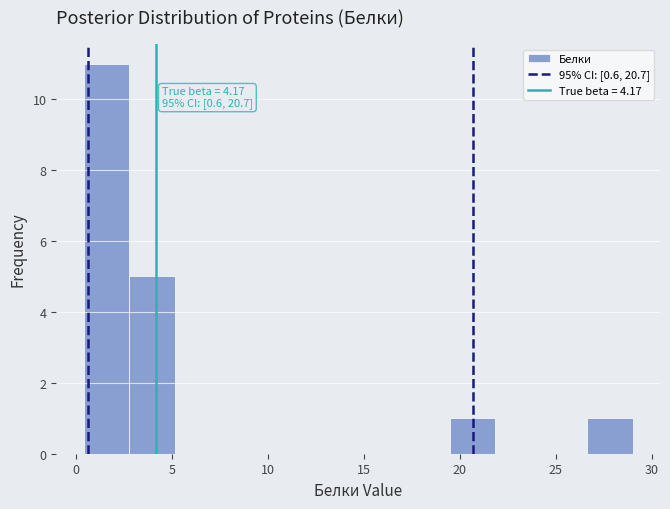

Over which range of the x-axis is the bar tallest?

0.5 to 3.0